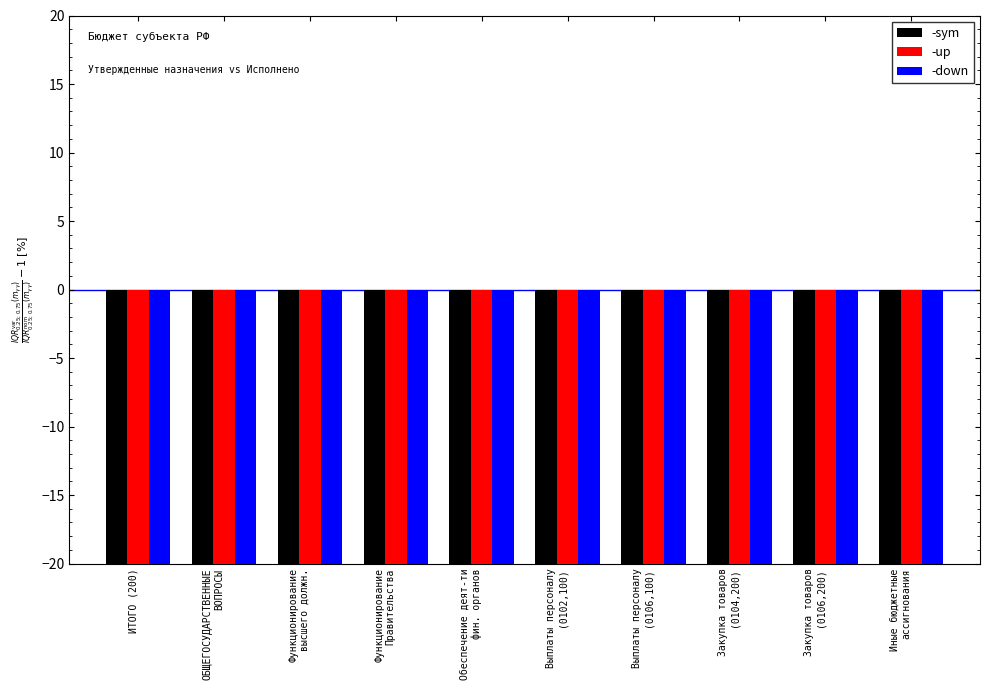

Reading left to right, what are all the values shown in this chart?

-sym: ИТОГО (200)=-20.5	ОБЩЕГОСУДАРСТВЕННЫЕ
ВОПРОСЫ=-26.0	Функционирование
высшего должн.=-21.2	Функционирование
Правительства=-26.7	Обеспечение деят-ти
фин. органов=-29.8	Выплаты персоналу
(0102,100)=-21.2	Выплаты персоналу
(0106,100)=-29.8	Закупка товаров
(0104,200)=-26.7	Закупка товаров
(0106,200)=-29.8	Иные бюджетные
ассигнования=-26.7
-up: ИТОГО (200)=-20.2	ОБЩЕГОСУДАРСТВЕННЫЕ
ВОПРОСЫ=-25.7	Функционирование
высшего должн.=-20.9	Функционирование
Правительства=-26.4	Обеспечение деят-ти
фин. органов=-29.5	Выплаты персоналу
(0102,100)=-20.9	Выплаты персоналу
(0106,100)=-29.5	Закупка товаров
(0104,200)=-26.4	Закупка товаров
(0106,200)=-29.5	Иные бюджетные
ассигнования=-26.4
-down: ИТОГО (200)=-20.8	ОБЩЕГОСУДАРСТВЕННЫЕ
ВОПРОСЫ=-26.3	Функционирование
высшего должн.=-21.5	Функционирование
Правительства=-27.0	Обеспечение деят-ти
фин. органов=-30.1	Выплаты персоналу
(0102,100)=-21.5	Выплаты персоналу
(0106,100)=-30.1	Закупка товаров
(0104,200)=-27.0	Закупка товаров
(0106,200)=-30.1	Иные бюджетные
ассигнования=-27.0